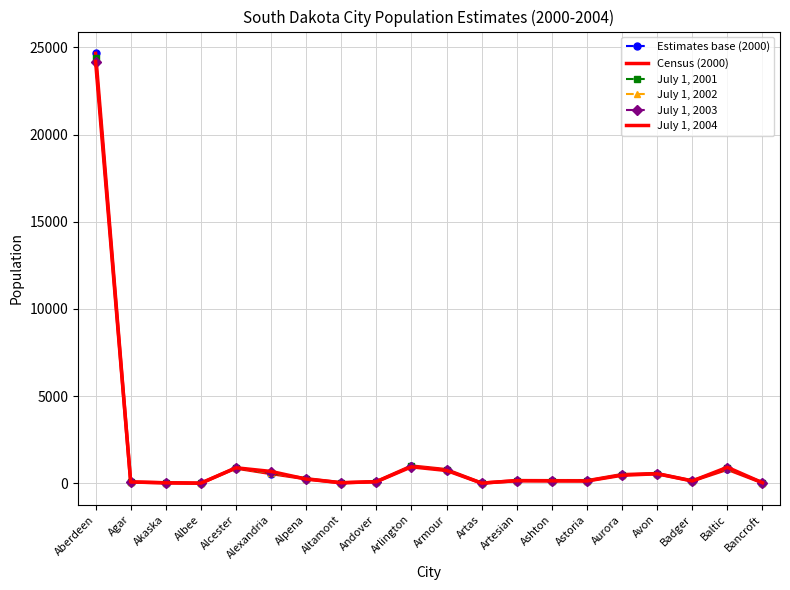

In Census (2000), how many points are higher than both neighbors (excluding endpoints)?

5